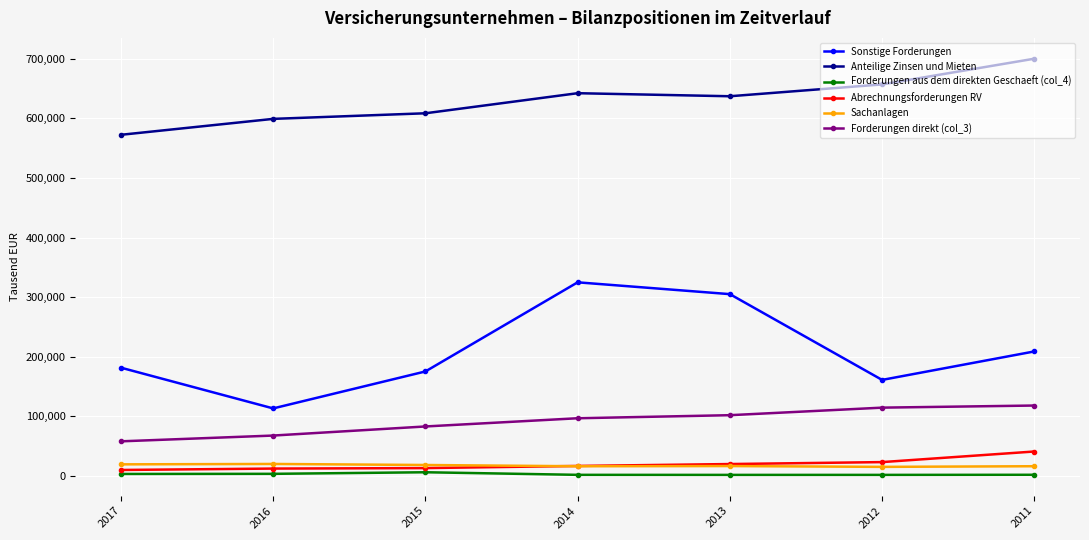

How many lines are shown in the chart?

6